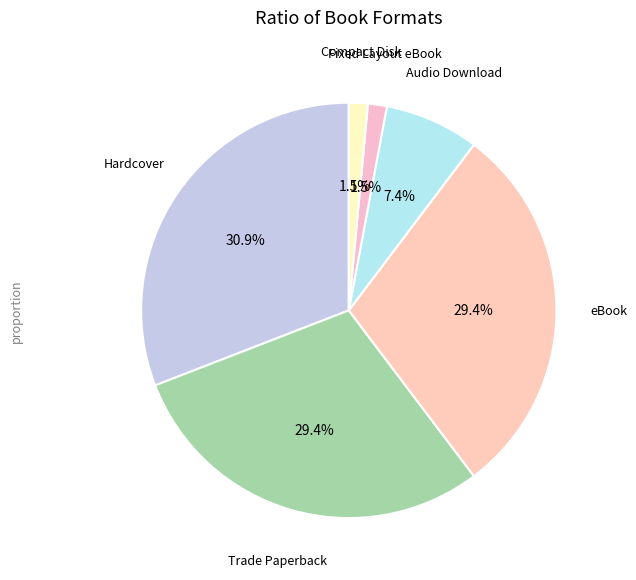

How many slices are in this pie chart?

6